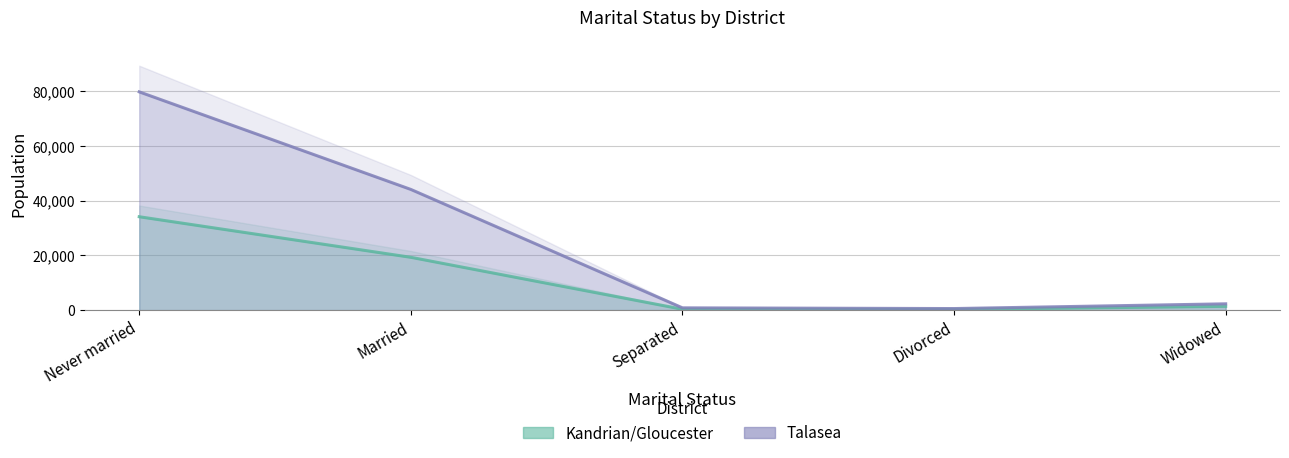

Which series has the largest total across all categories?

Talasea